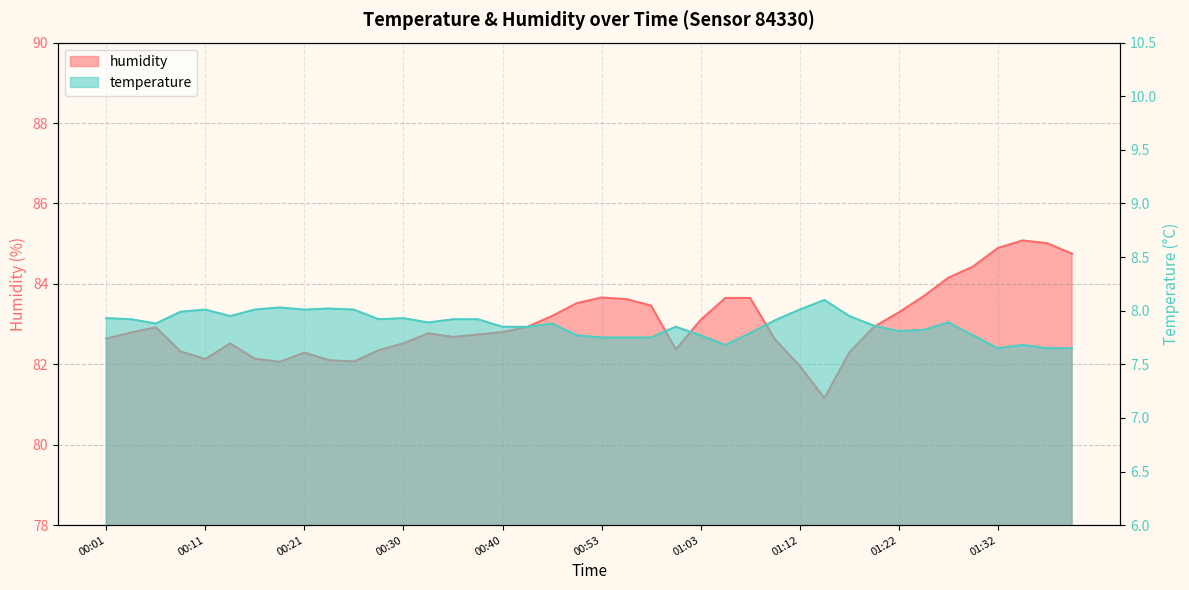

The humidity series shows 142.3 at 00:40. True or false?

False